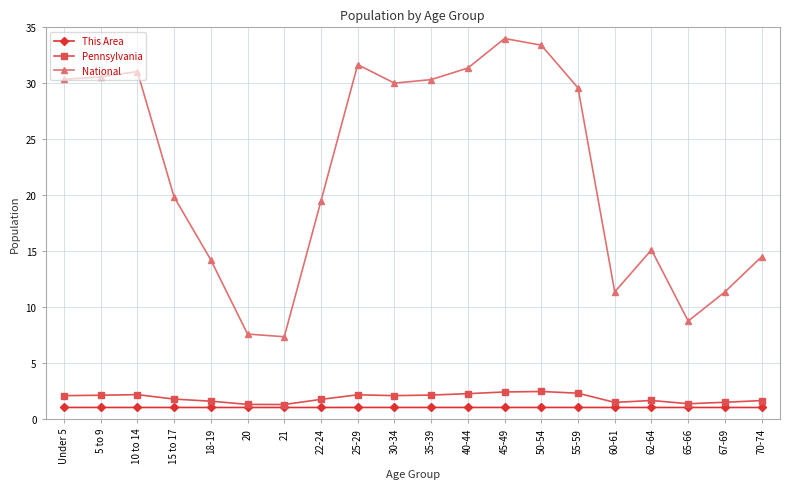

Rank the series by their maximum value, from lowest to highest.

This Area, Pennsylvania, National